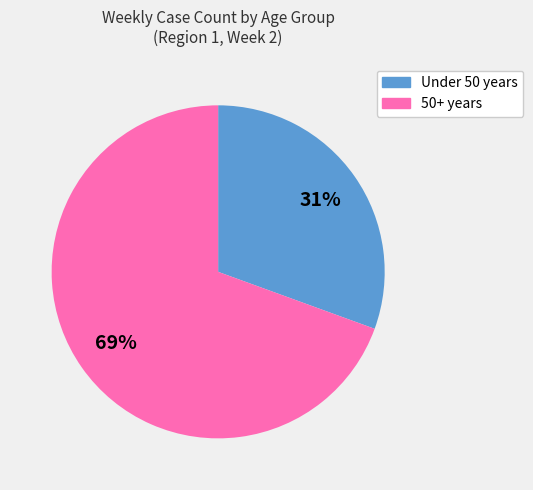

Does Under 50 years represent more than half of the total?

No